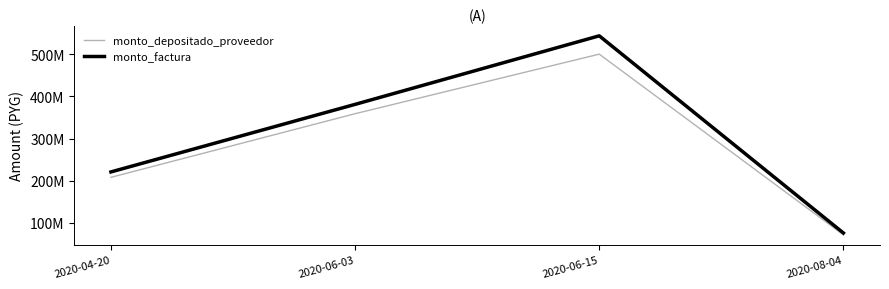

List the labels in order of monto_depositado_proveedor value, largest first.

2020-06-15, 2020-06-03, 2020-04-20, 2020-08-04